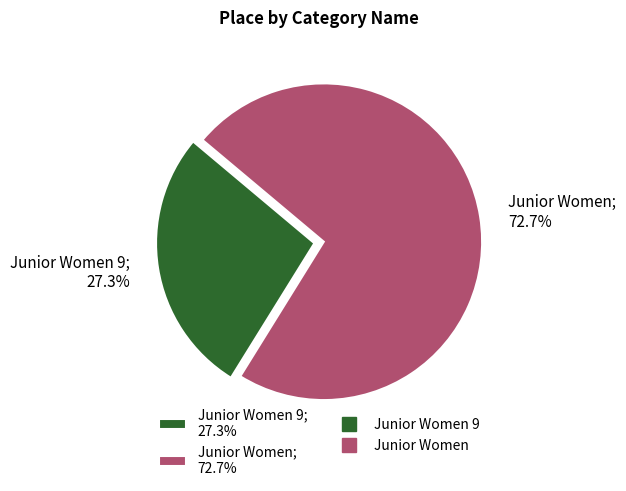

What is the largest slice in the pie chart?

Junior Women; 72.7%